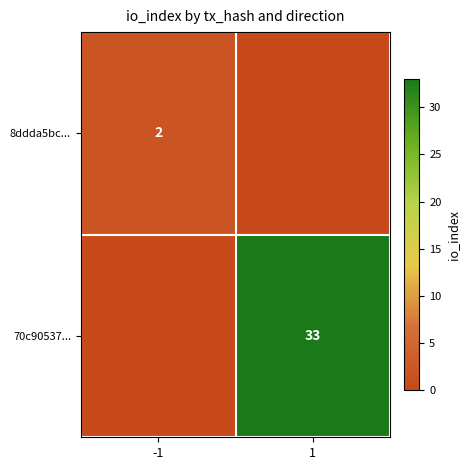

The value of 8ddda5bc... at -1 is 2. True or false?

True